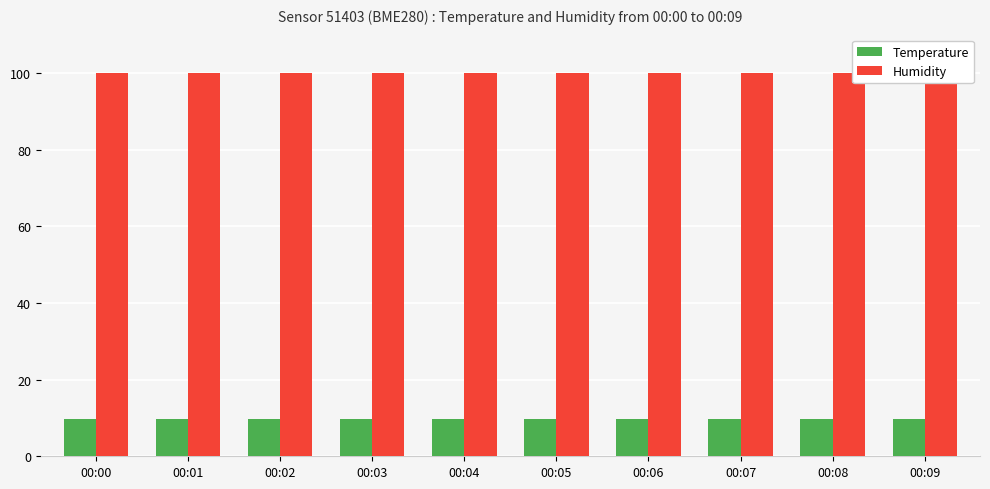

What value does the Humidity series have at 00:00?

100.0